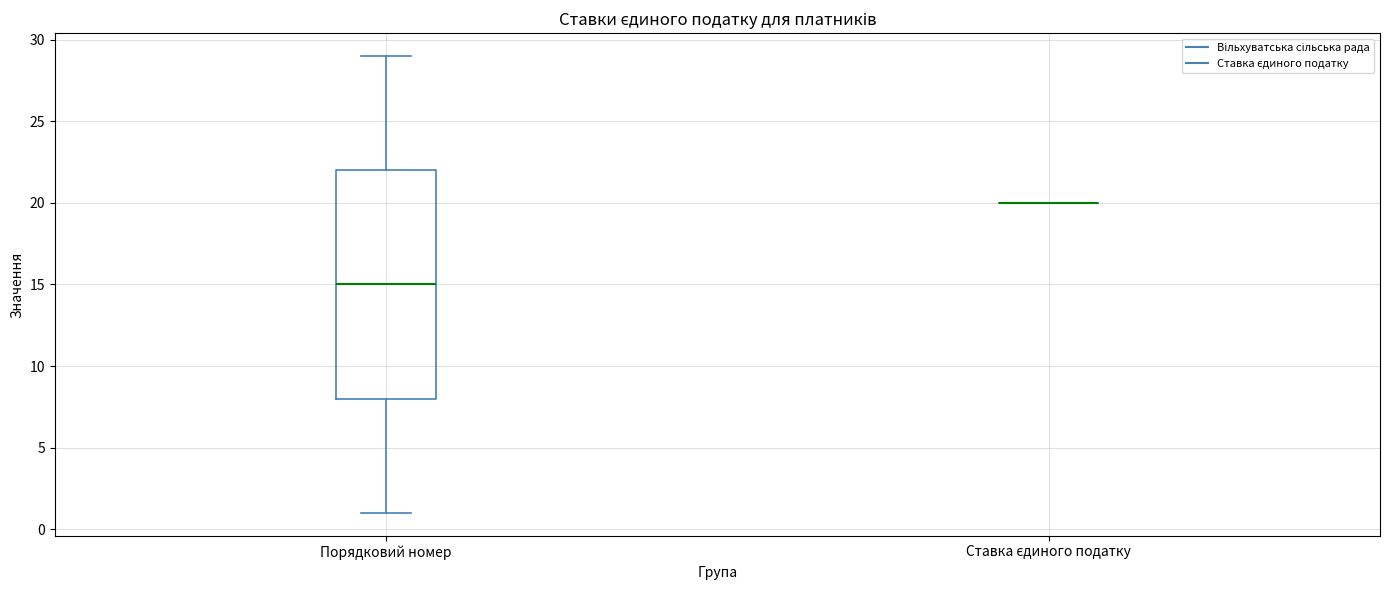

Reading left to right, transcribe this box plot: for each box, give where its median line is, the range the box spans, and where its two whiskers end, as read against the y-axis. The values are not printed on the chart, so give them approximately, as read against the axis.

Порядковий номер: median 15, box 8 to 22, whiskers 1 to 29
Ставка єдиного податку: box collapsed to a line at 20, whiskers 20 to 20